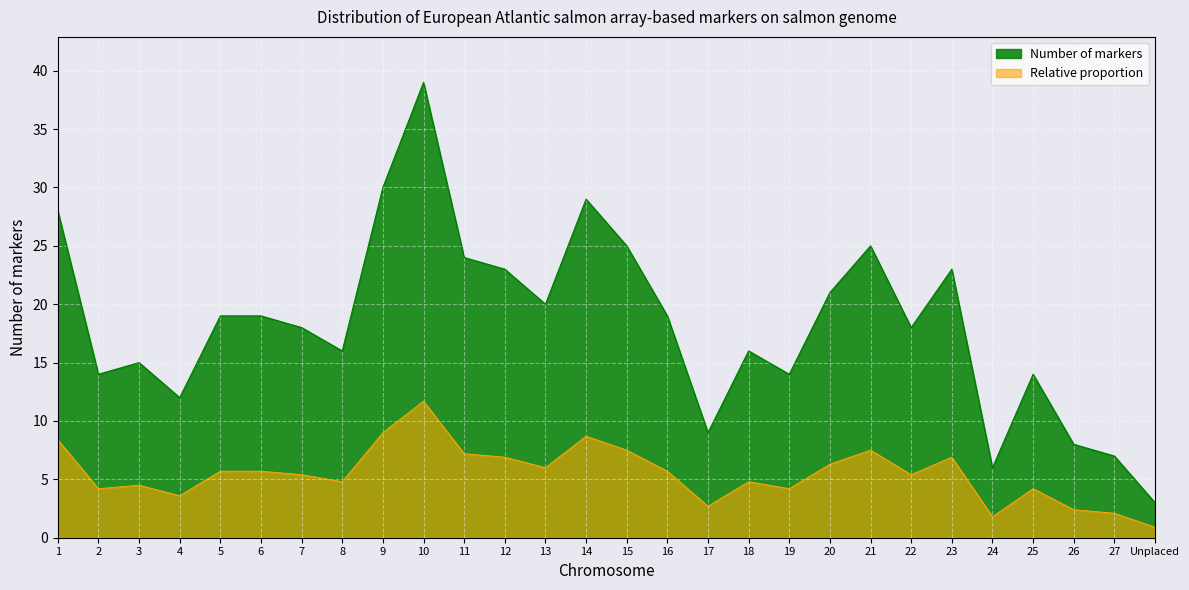

What is the difference between the values at 8 and 17?

7